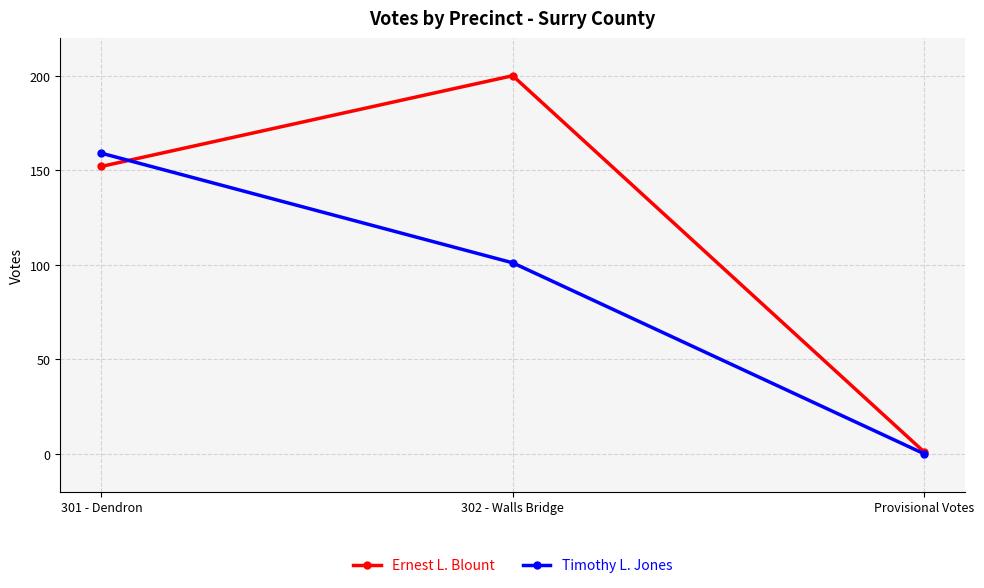

Reading left to right, what are all the values shown in this chart?

Ernest L. Blount: 152	200	1
Timothy L. Jones: 159	101	0